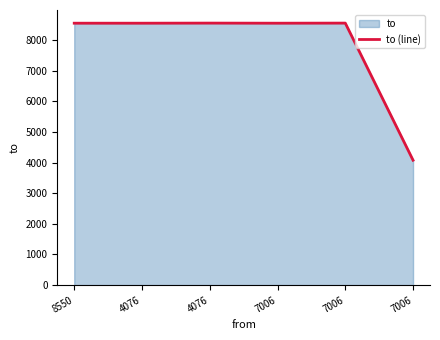

How many values are below 8547?

1